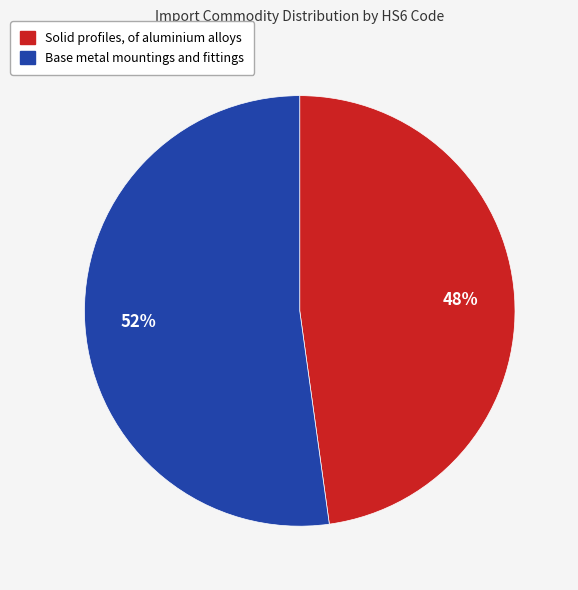

Rank the categories by value from highest to lowest.

Base metal mountings and fittings, Solid profiles, of aluminium alloys